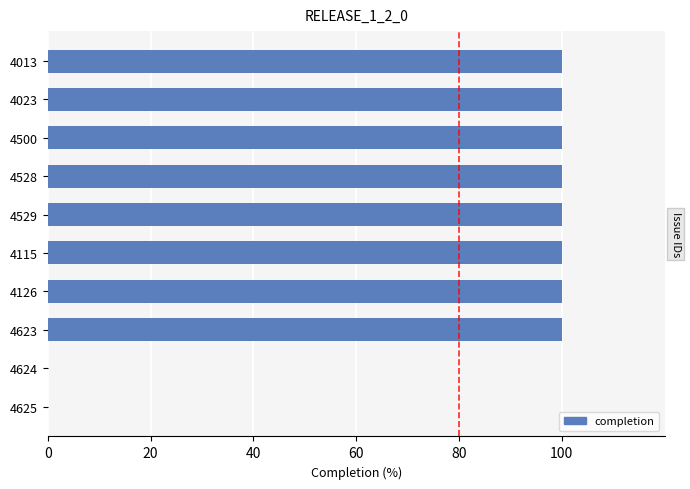

What is the greatest value displayed?

100